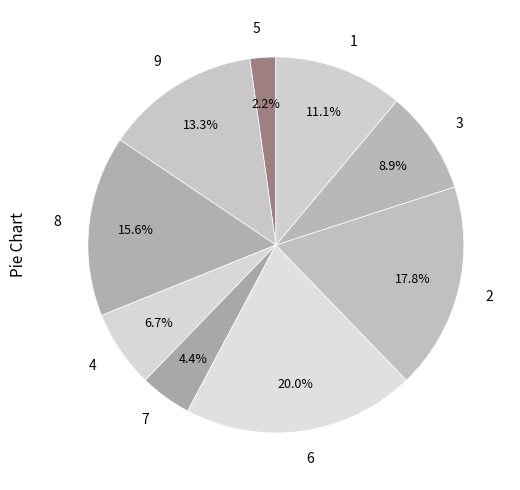

Combined, do 1 and 4 account for over 50%?

No